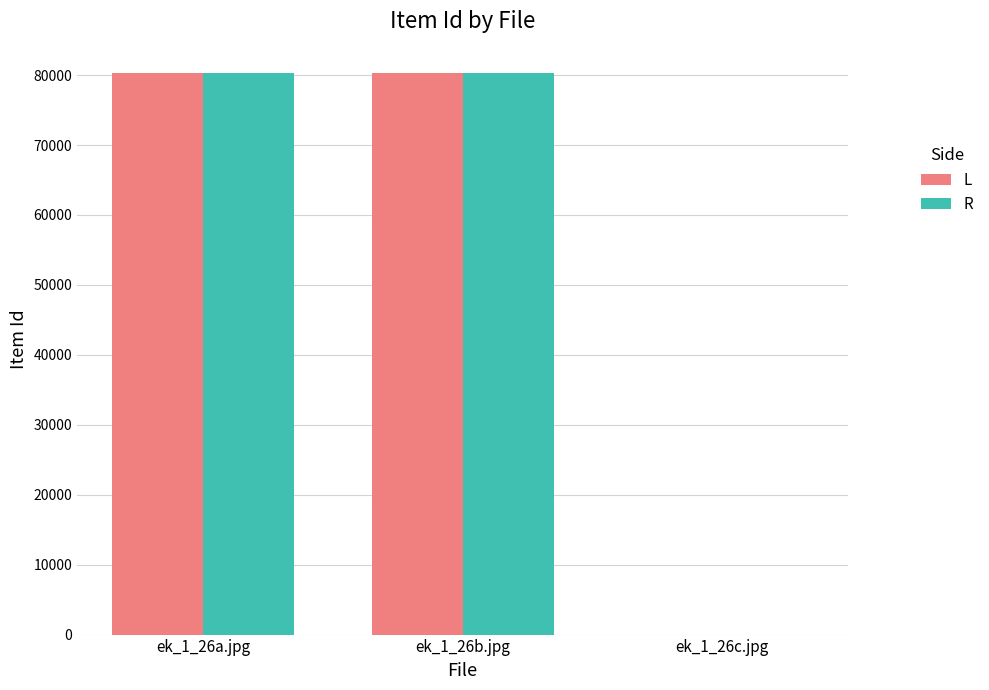

What is the sum of all R values?

160671